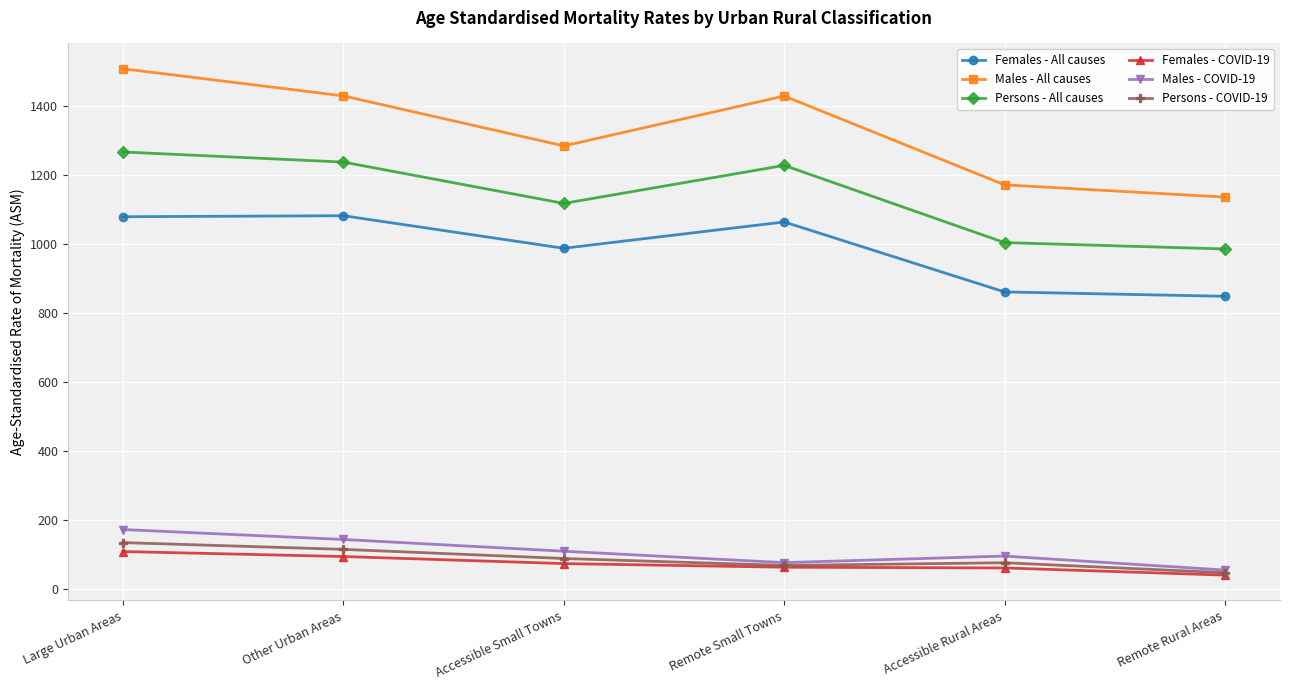

What is the difference between the maximum and minimum values in the Persons - All causes series?

281.0